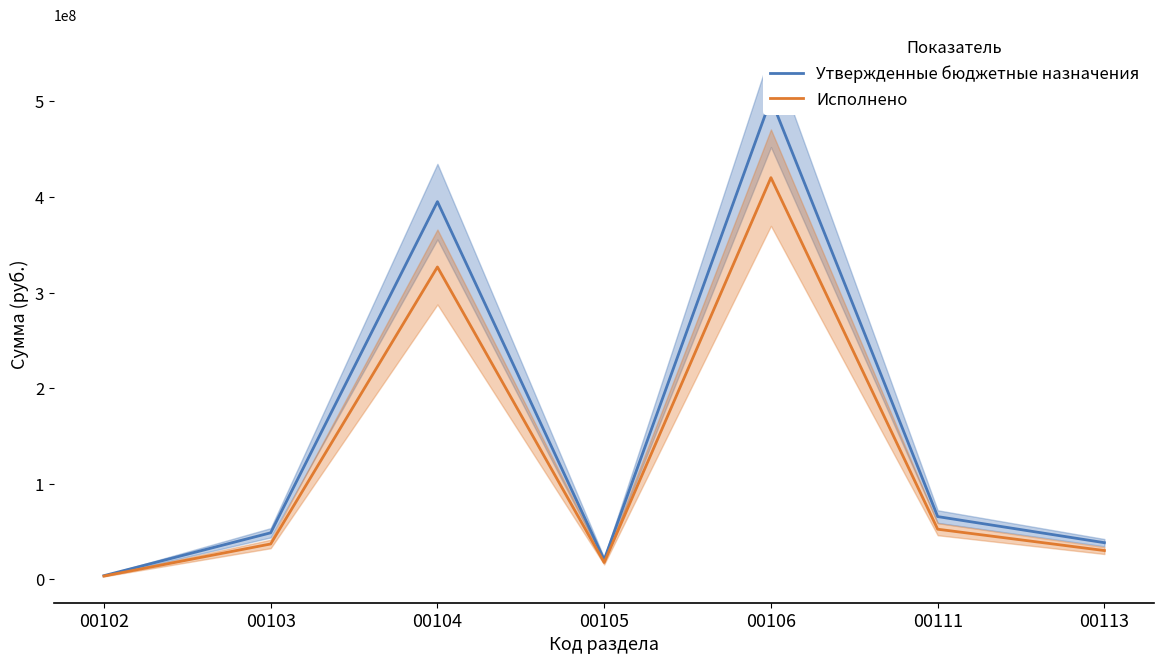

True or false: Исполнено and Утвержденные бюджетные назначения intersect in this chart.

False